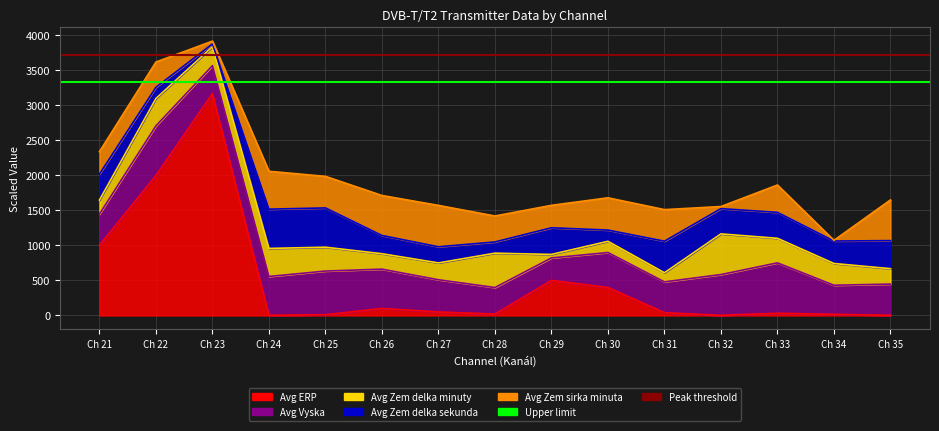

Which has a higher value, Ch 22 or Ch 21?

Ch 22